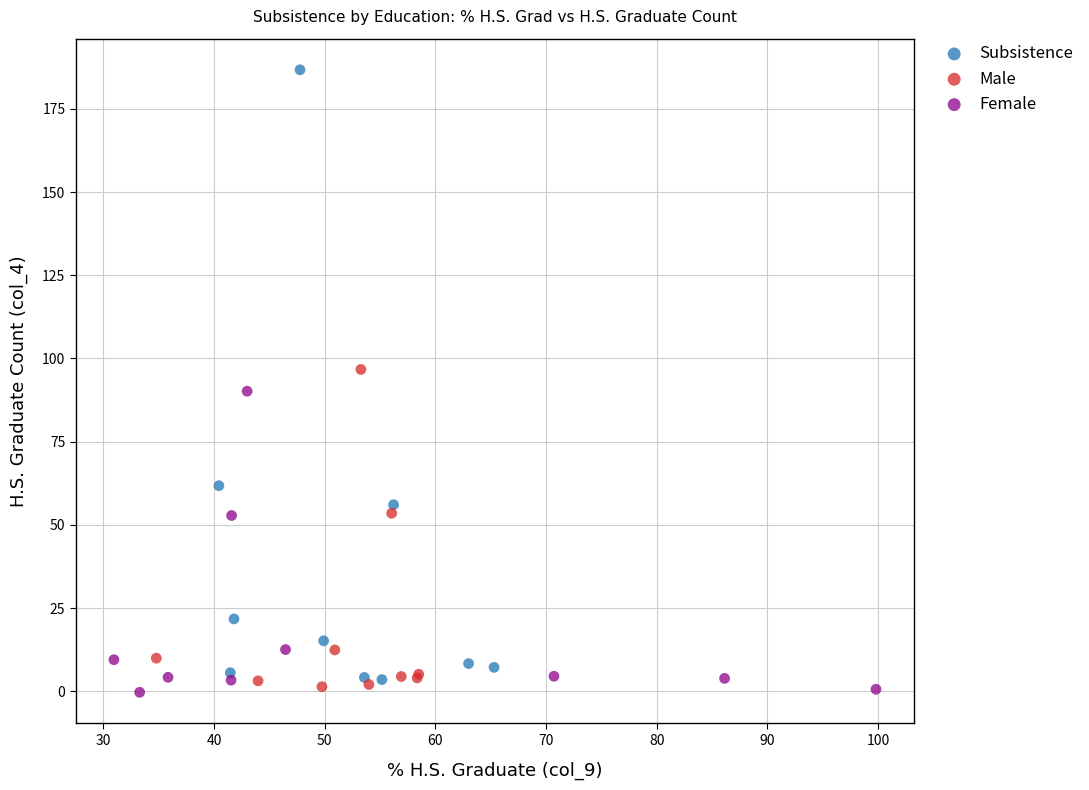

Which series has the largest Y range (max minus min)?

Subsistence